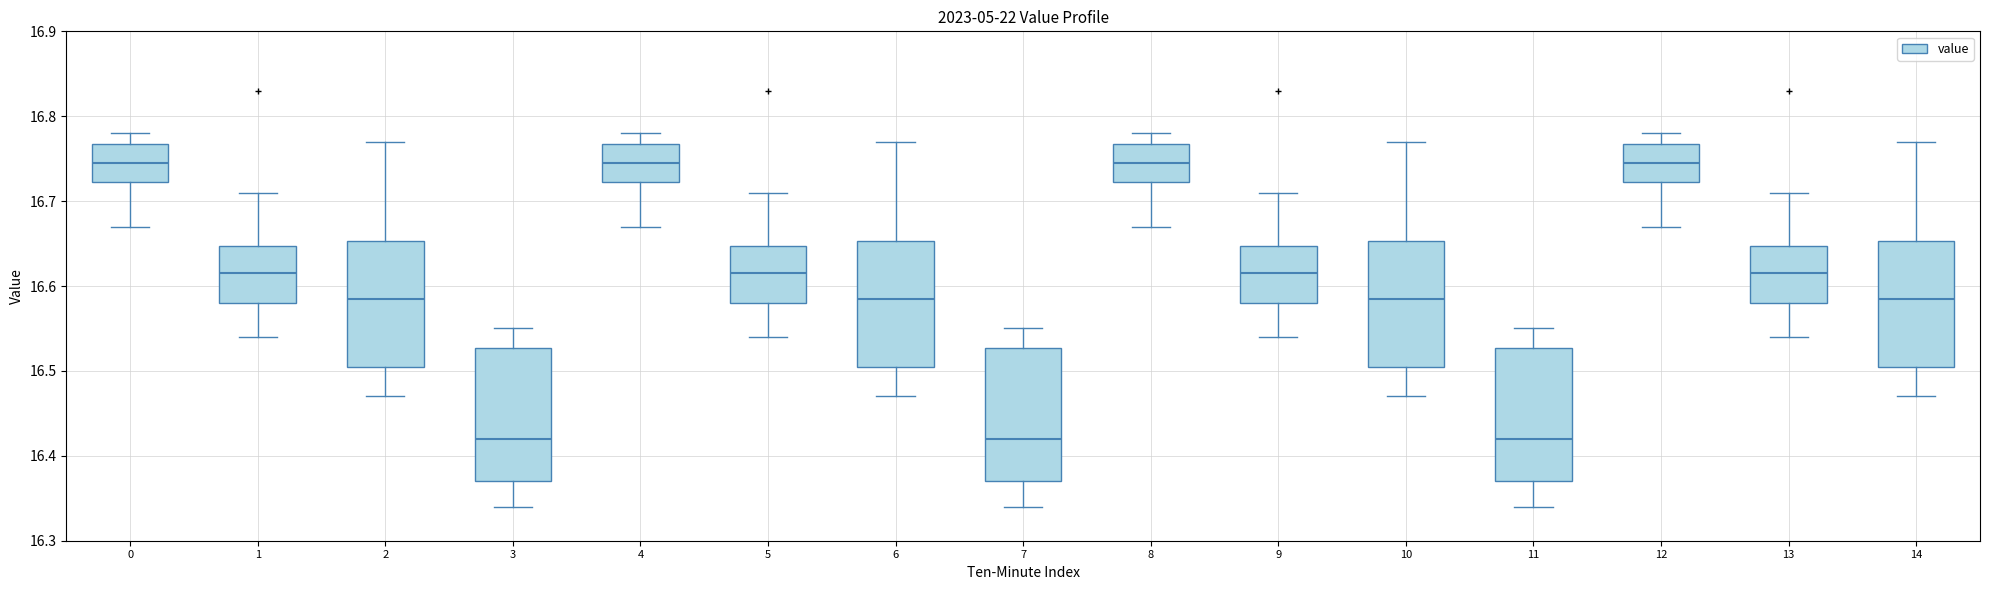

Reading left to right, read every box against the y-axis: the position of its median line, the range the box covers, and the ends of its whiskers. The values are not printed on the chart, so give them approximately, as read against the axis.

0: median 16.75, box 16.72 to 16.77, whiskers 16.67 to 16.78
1: median 16.62, box 16.58 to 16.65, whiskers 16.54 to 16.71
2: median 16.59, box 16.51 to 16.65, whiskers 16.47 to 16.77
3: median 16.42, box 16.37 to 16.53, whiskers 16.34 to 16.55
4: median 16.75, box 16.72 to 16.77, whiskers 16.67 to 16.78
5: median 16.62, box 16.58 to 16.65, whiskers 16.54 to 16.71
6: median 16.59, box 16.51 to 16.65, whiskers 16.47 to 16.77
7: median 16.42, box 16.37 to 16.53, whiskers 16.34 to 16.55
8: median 16.75, box 16.72 to 16.77, whiskers 16.67 to 16.78
9: median 16.62, box 16.58 to 16.65, whiskers 16.54 to 16.71
10: median 16.59, box 16.51 to 16.65, whiskers 16.47 to 16.77
11: median 16.42, box 16.37 to 16.53, whiskers 16.34 to 16.55
12: median 16.75, box 16.72 to 16.77, whiskers 16.67 to 16.78
13: median 16.62, box 16.58 to 16.65, whiskers 16.54 to 16.71
14: median 16.59, box 16.51 to 16.65, whiskers 16.47 to 16.77